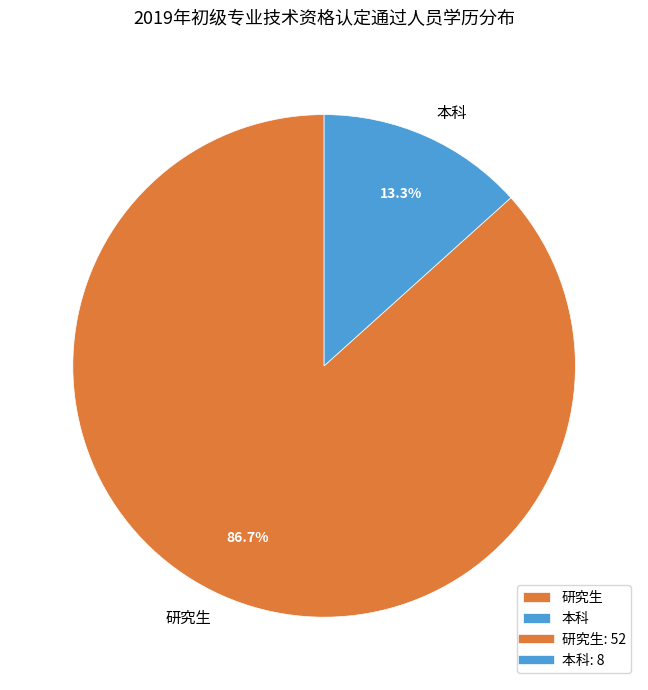

Is it true that 研究生 is 99% of the pie?

False